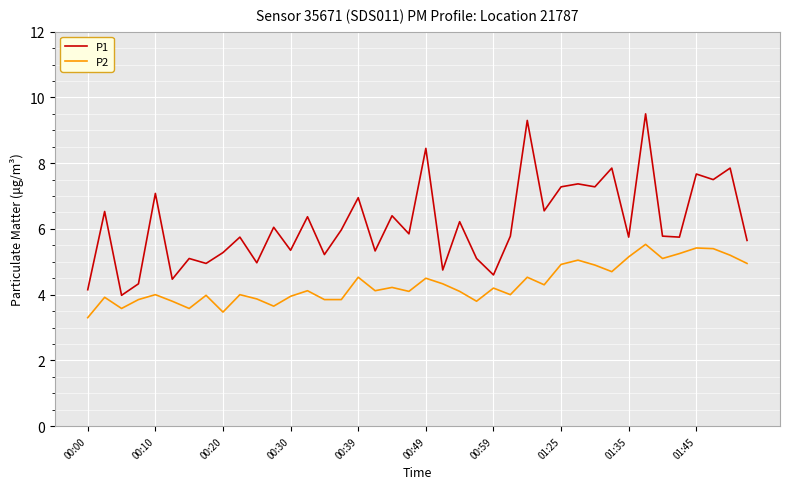

Which series has the largest total across all categories?

P1